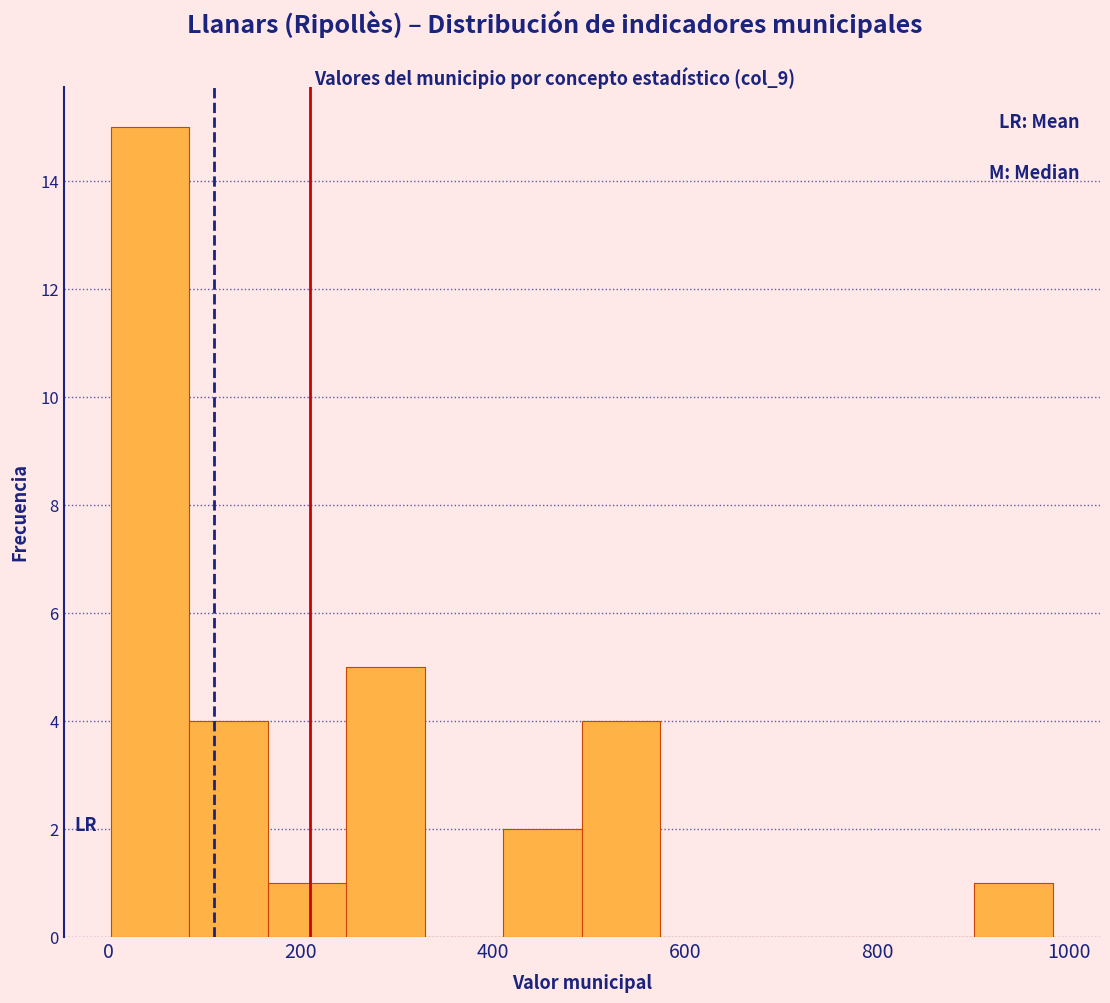

How tall is the bar that spans 500 to 580 on the x-axis? Neither the bar edges nor the heights are printed on the chart, so give them approximately, as read against the axes.

4